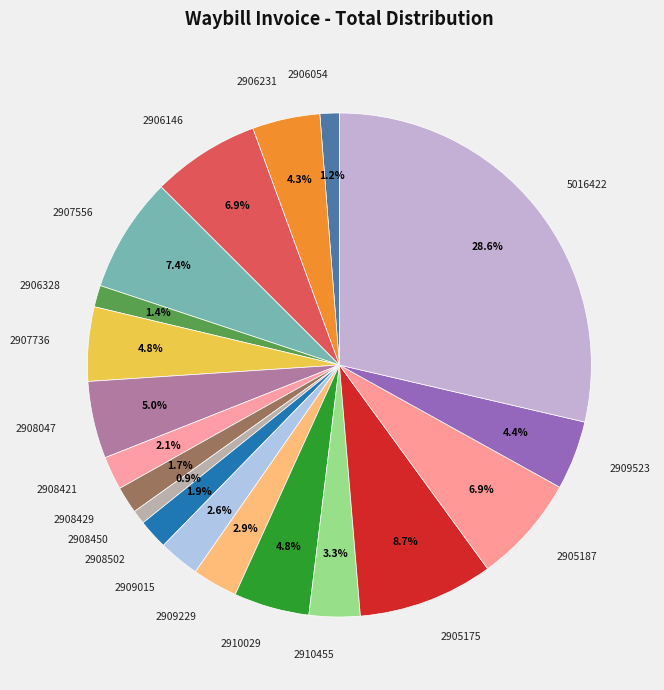

Which has a higher value, 2906328 or 5016422?

5016422